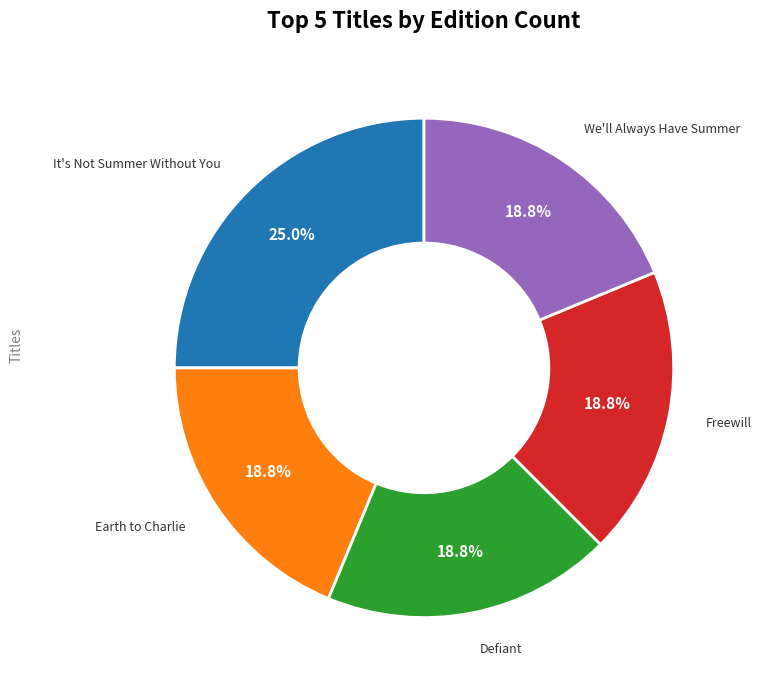

Does any single category account for the majority?

No